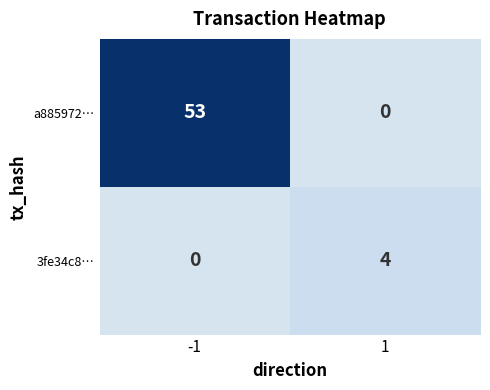

What is the spread (max minus min) of values at 1?

4